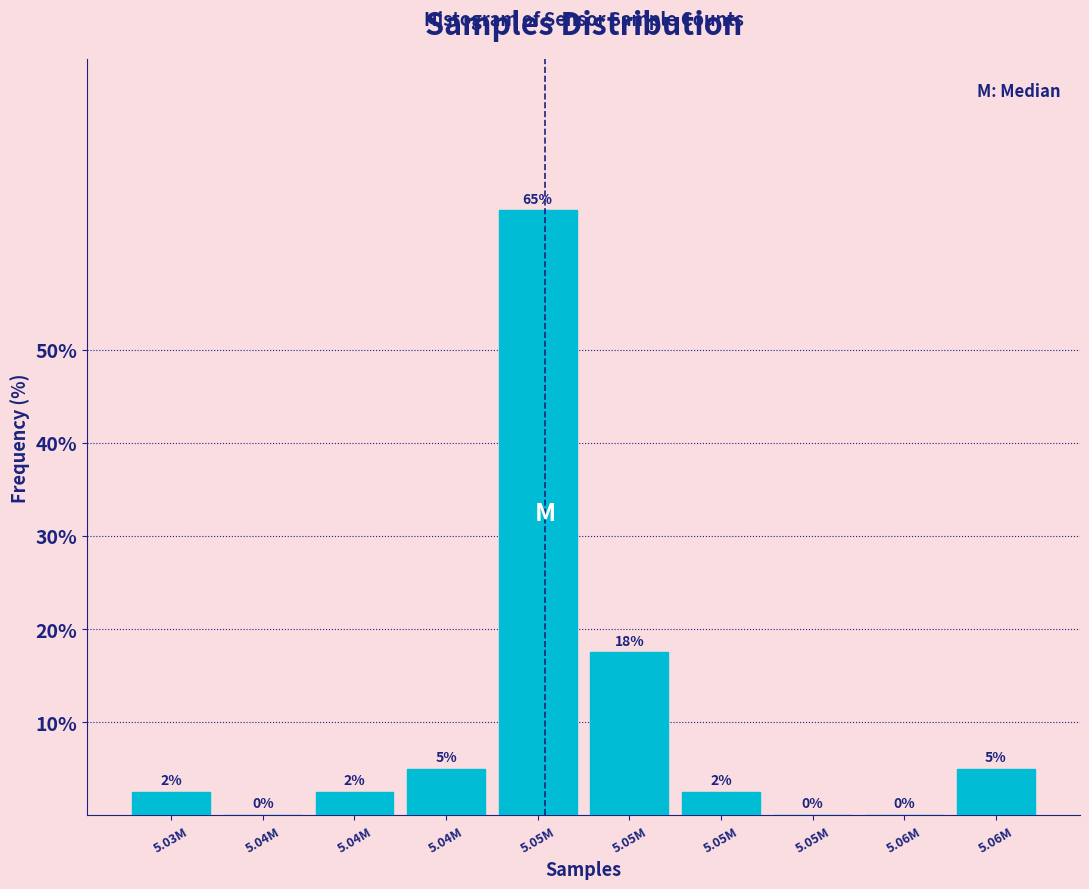

How many categories are shown in the chart?

10